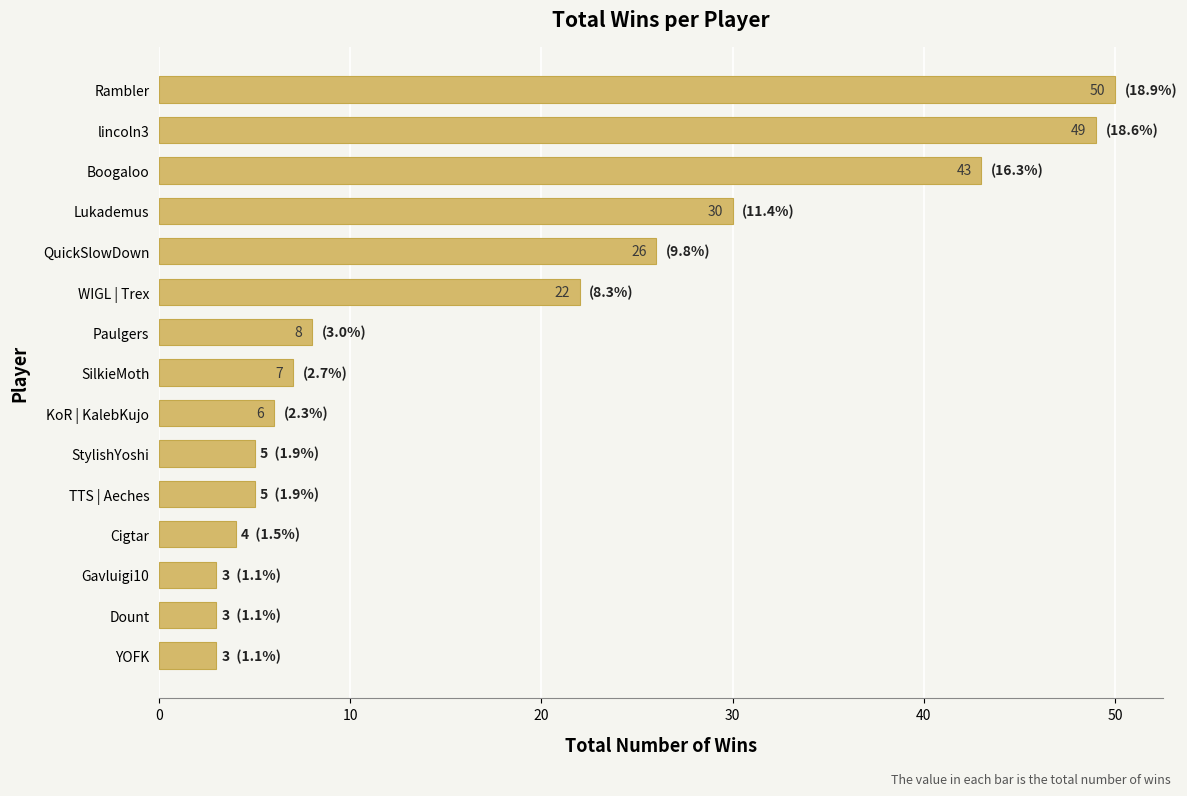

What is the difference between the second highest and second lowest values?

46